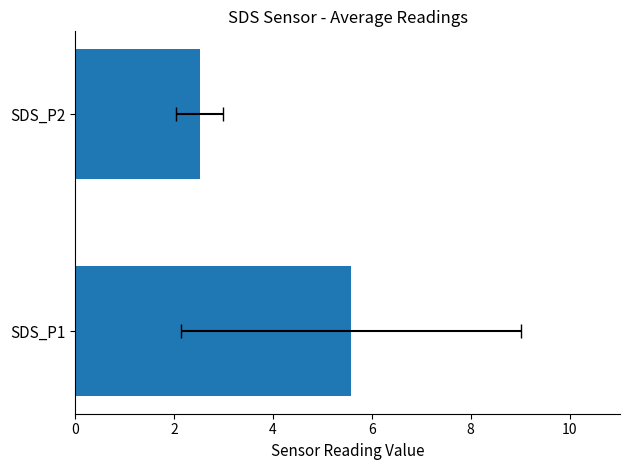

Approximately how many times larger is the value at SDS_P1 compared to SDS_P2?

2.2